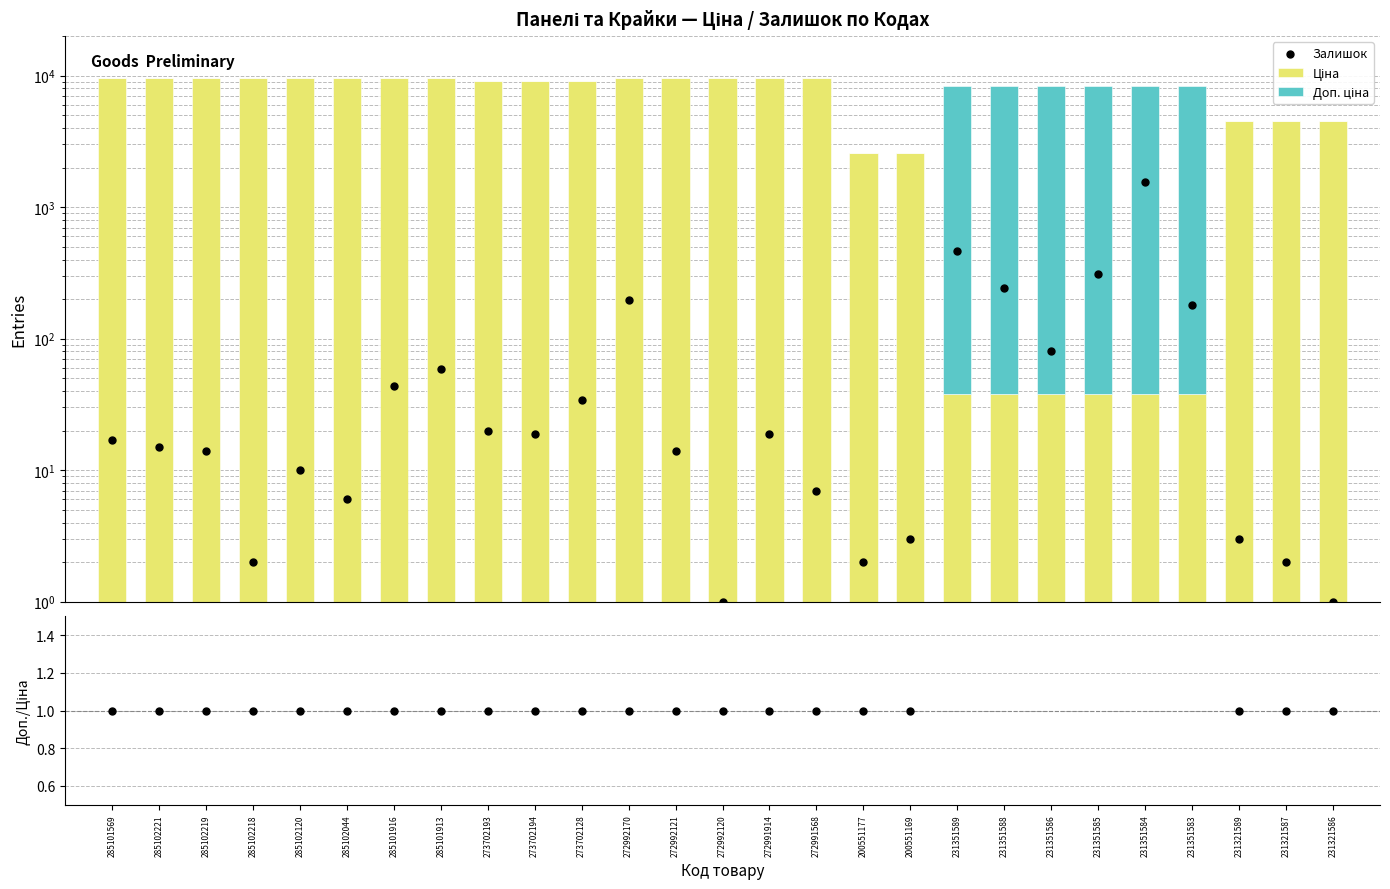

What are all the series names shown in the legend?

Ціна, Доп. ціна, Залишок, Доп. ціна / Ціна